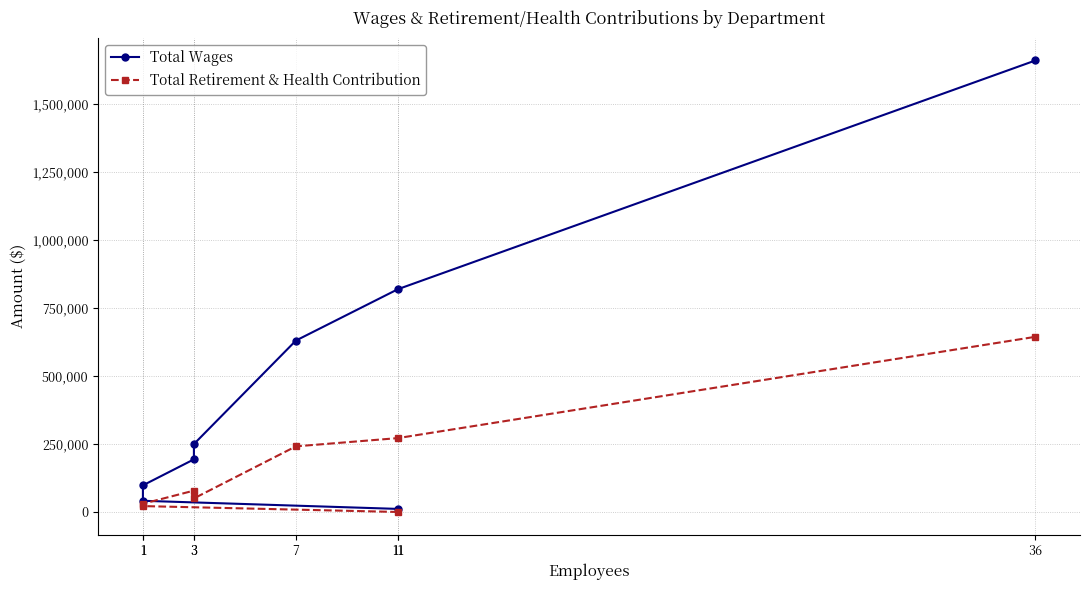

What are all the series names shown in the legend?

Total Wages, Total Retirement & Health Contribution